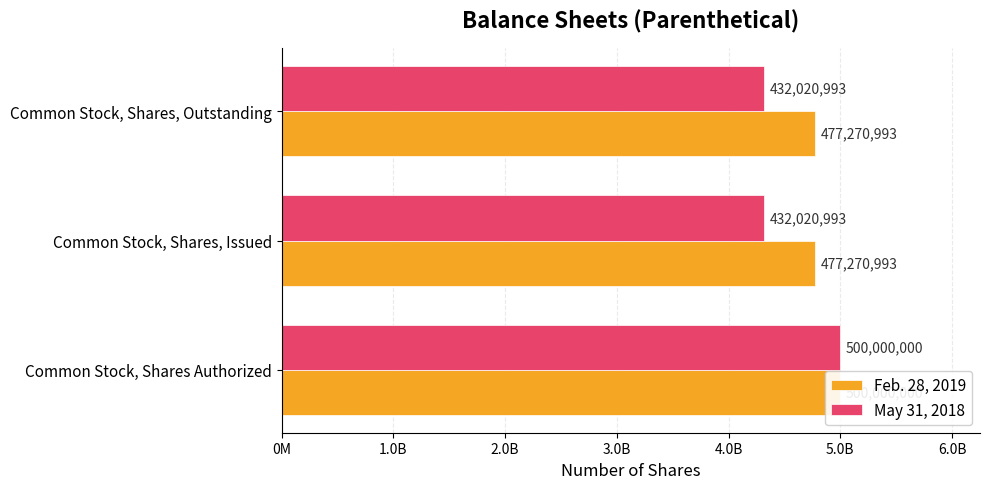

What is the difference between the maximum and second lowest values in the May 31, 2018 series?

67979007